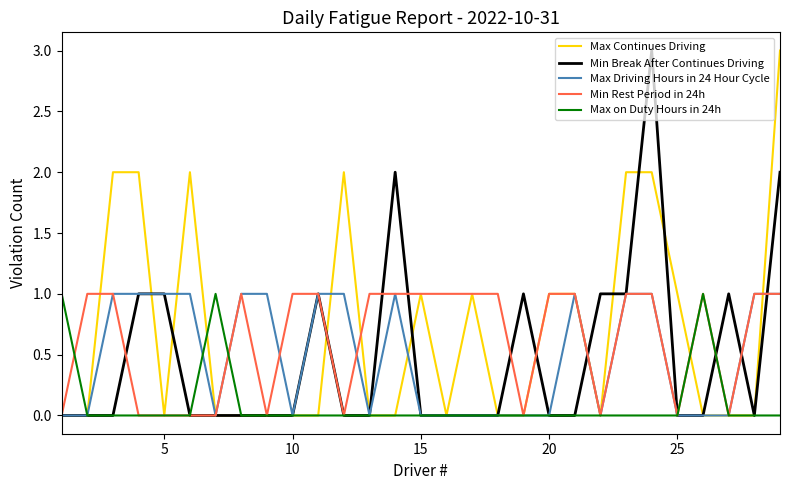

What is the highest value of the Max Continues Driving series?

3